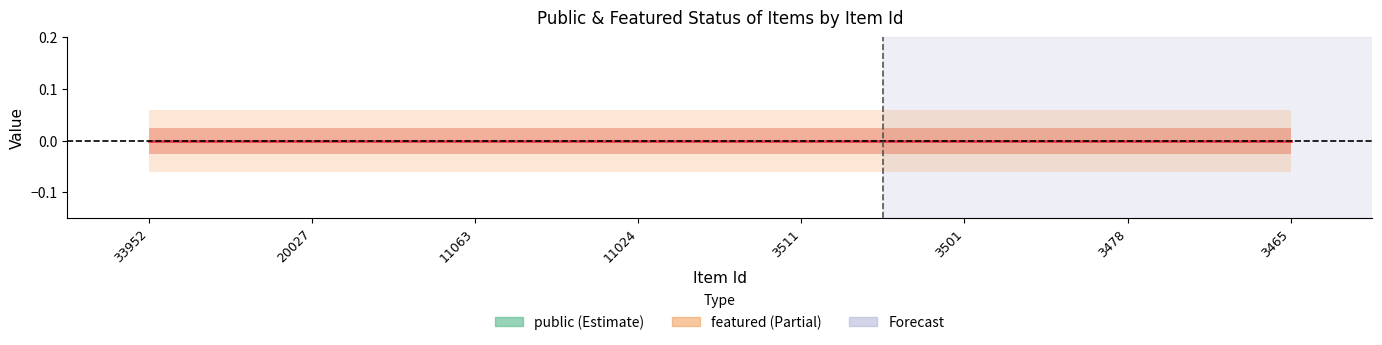

True or false: public has a value of 0.2 at 20027.

False